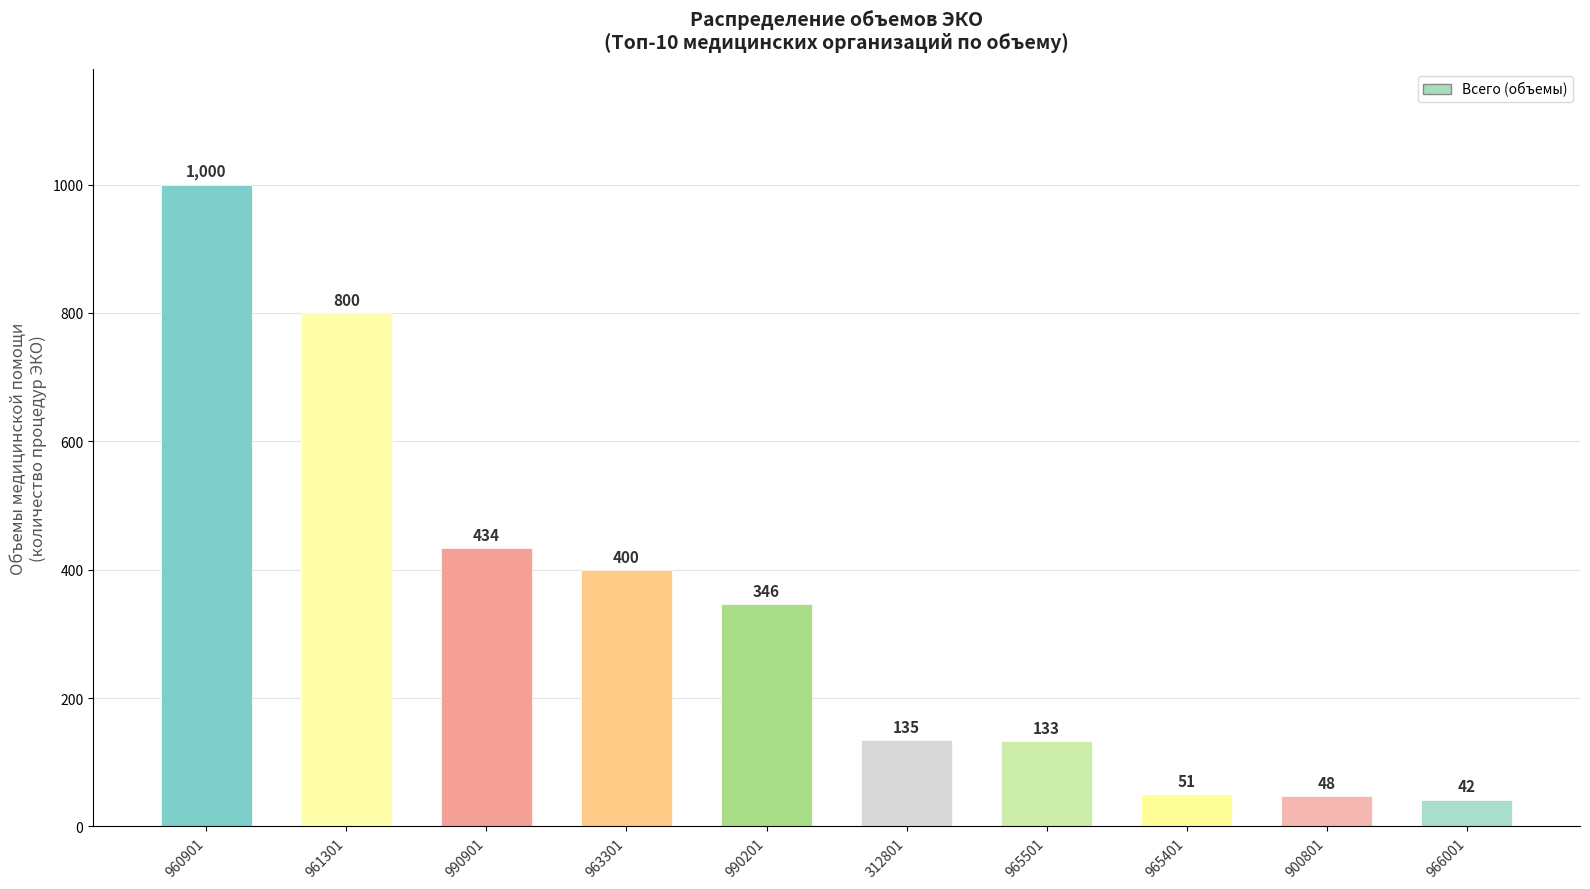

What is the average value?

339